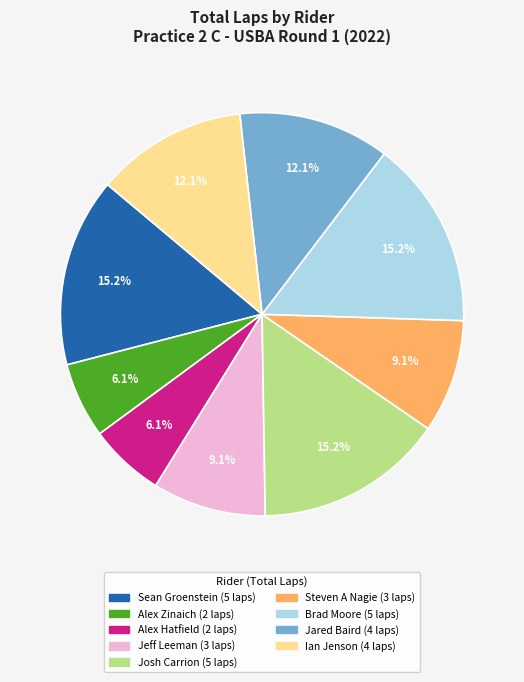

Is there any slice that represents more than half of the pie?

No